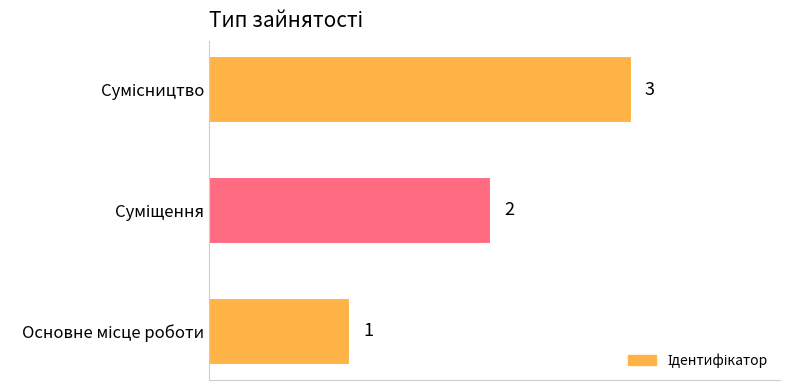

How many values are between 1 and 3?

3